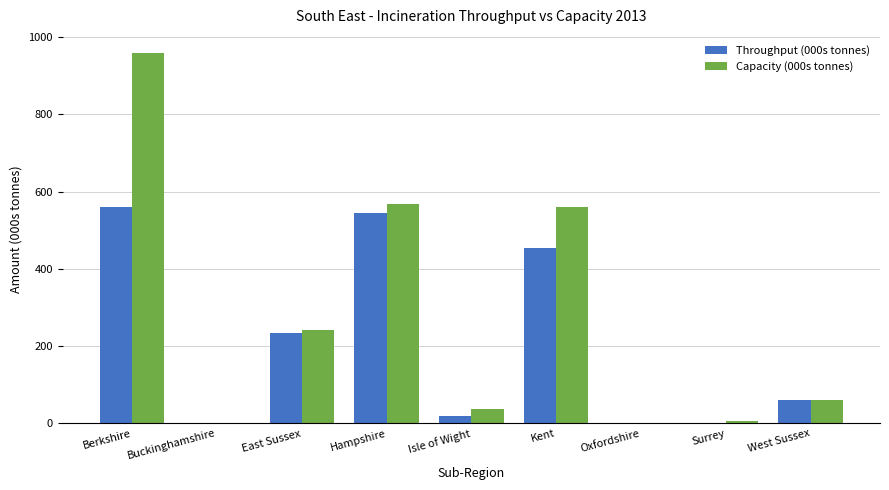

The Capacity (000s tonnes) series shows 242.0 at East Sussex. True or false?

True